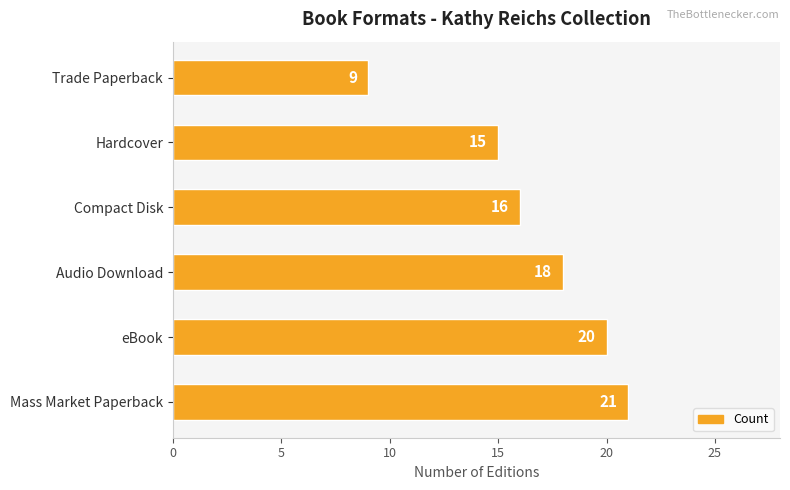

Reading bottom to top, list all the values displayed in this chart.

21	20	18	16	15	9